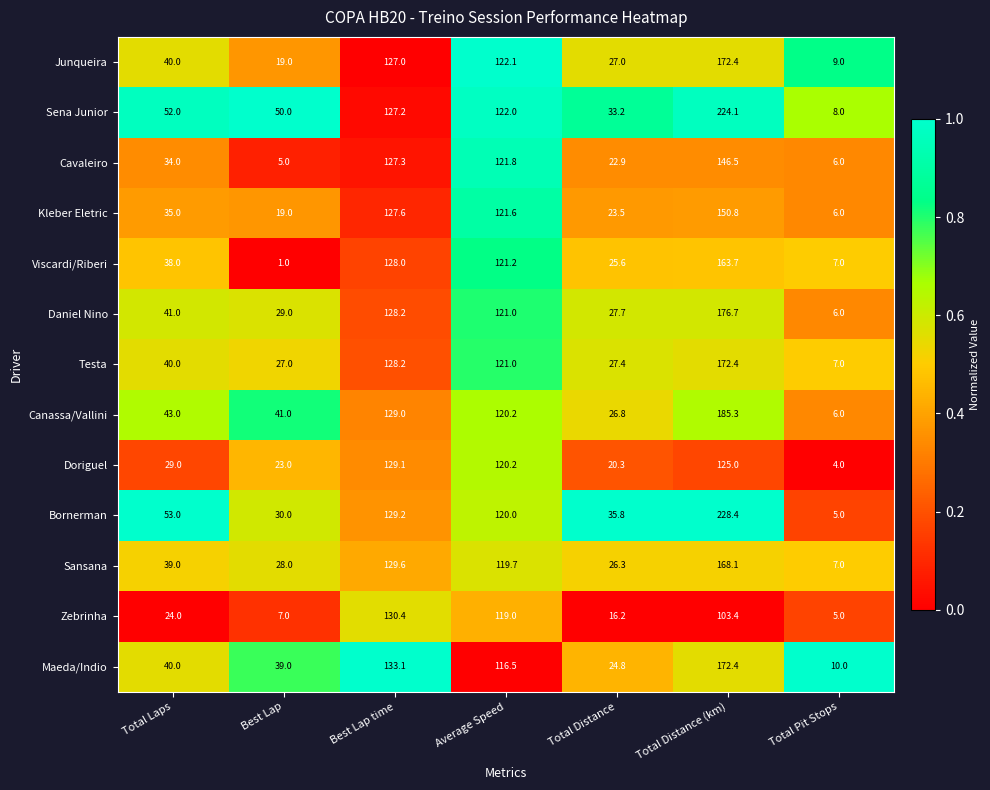

At which label is Testa closest to 89?

Average Speed